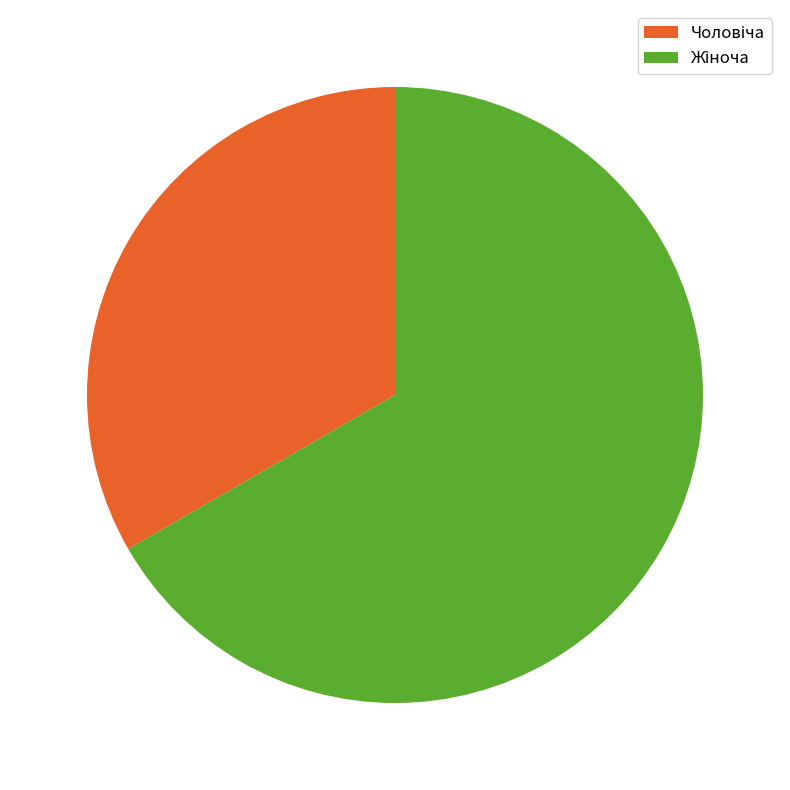

Is the sum of Чоловіча and Жіноча greater than half?

Yes